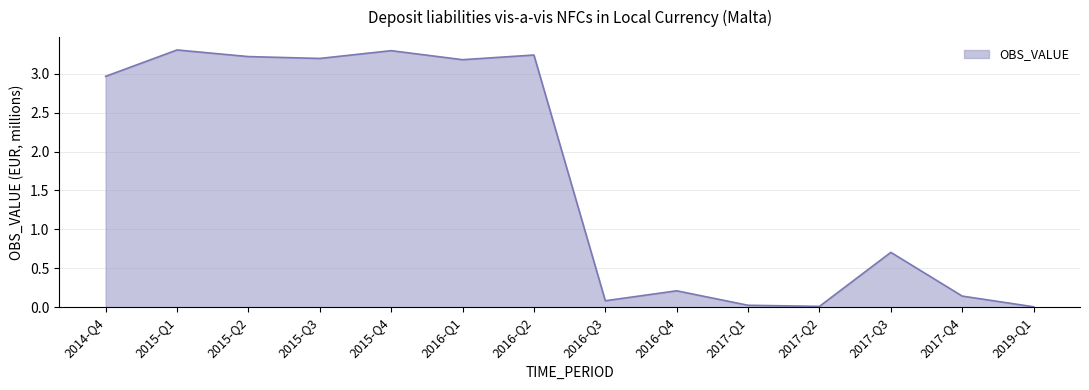

Is it true that the value at 2016-Q4 is 0.2?

True